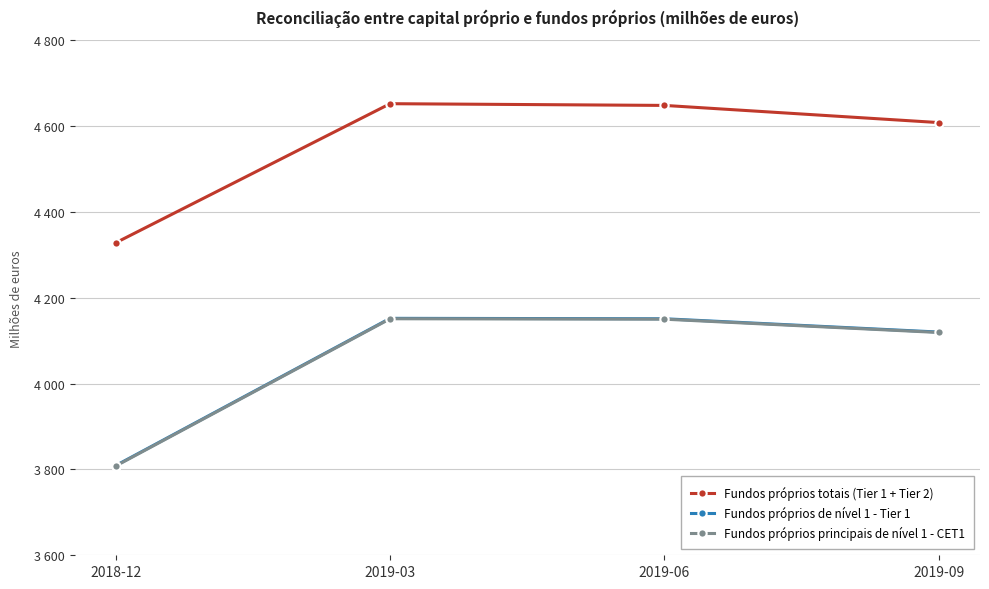

Is this an area chart (filled region under the line)?

No